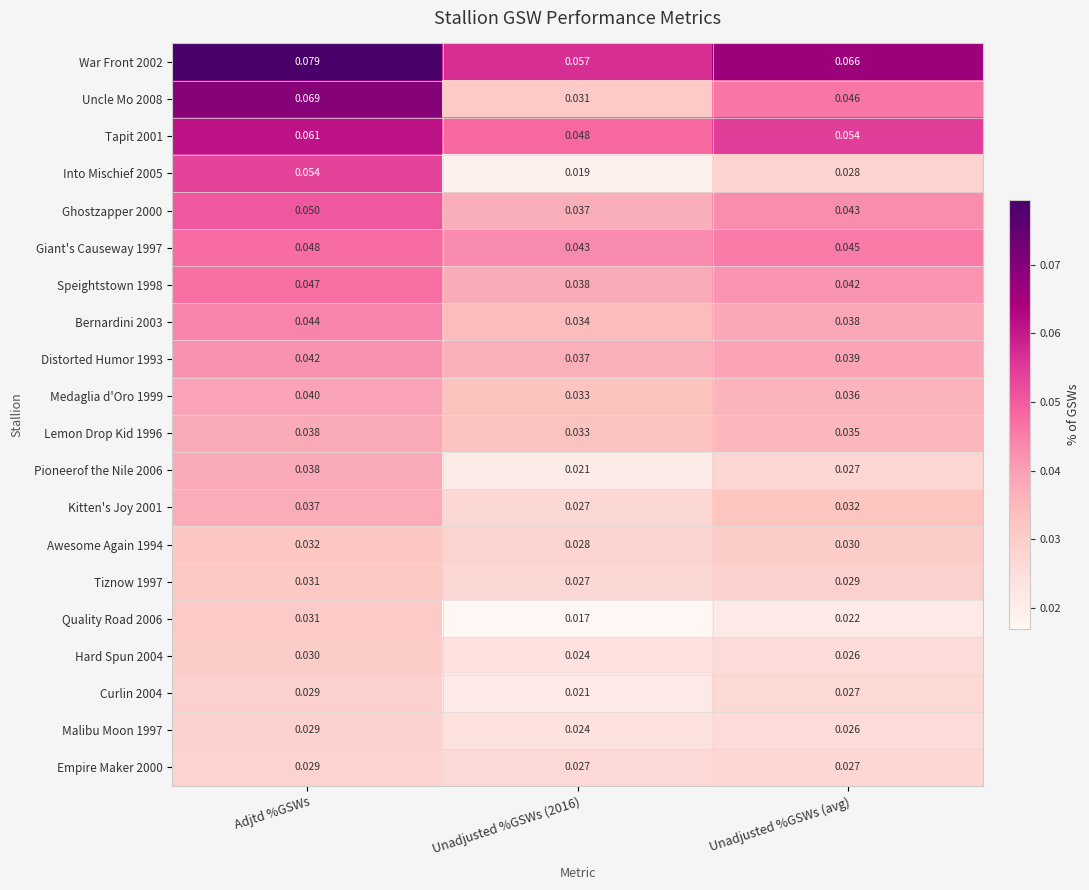

Which series has the largest total across all categories?

War Front 2002